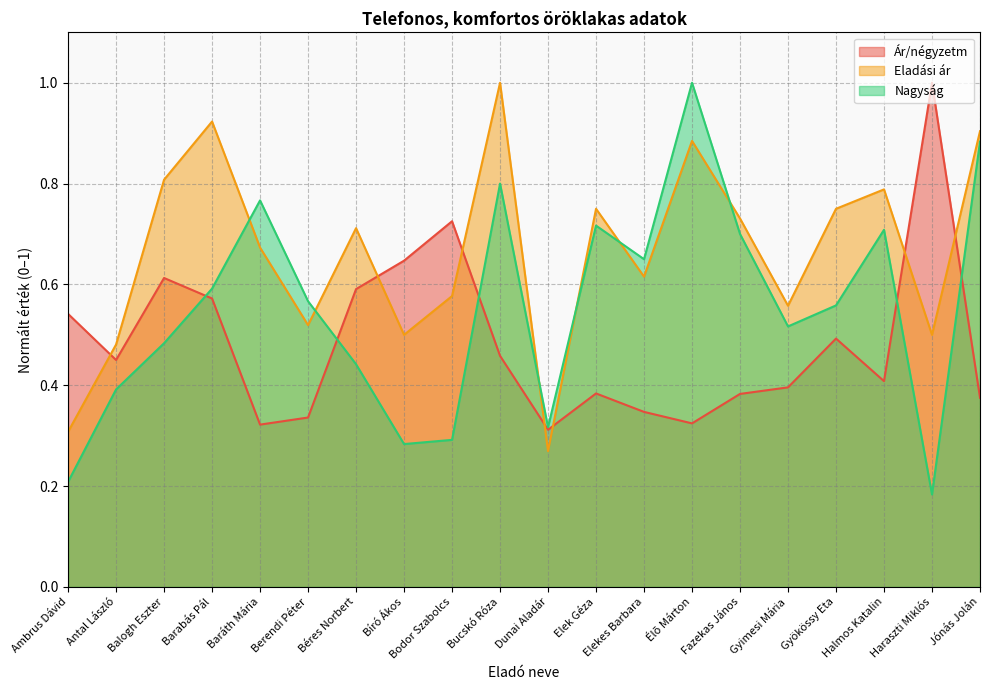

Which series ends up on top after the final intersection of Eladási ár and Nagyság?

Eladási ár